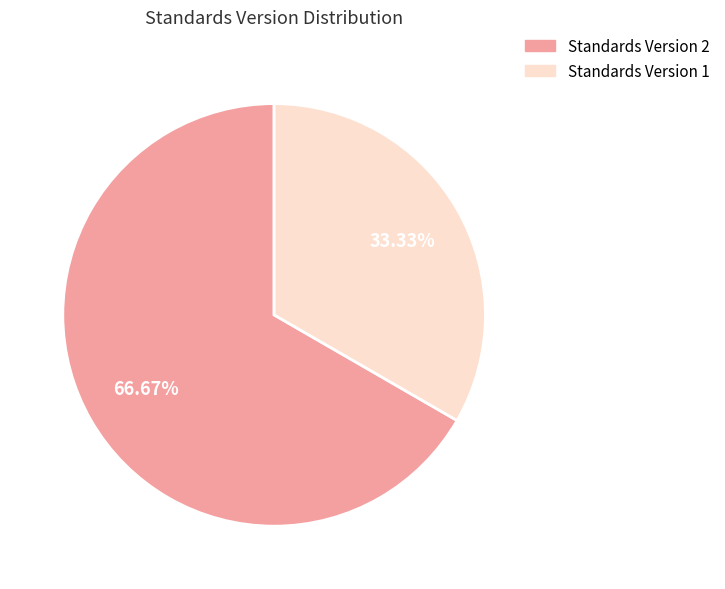

Is there a majority slice in this chart?

Yes